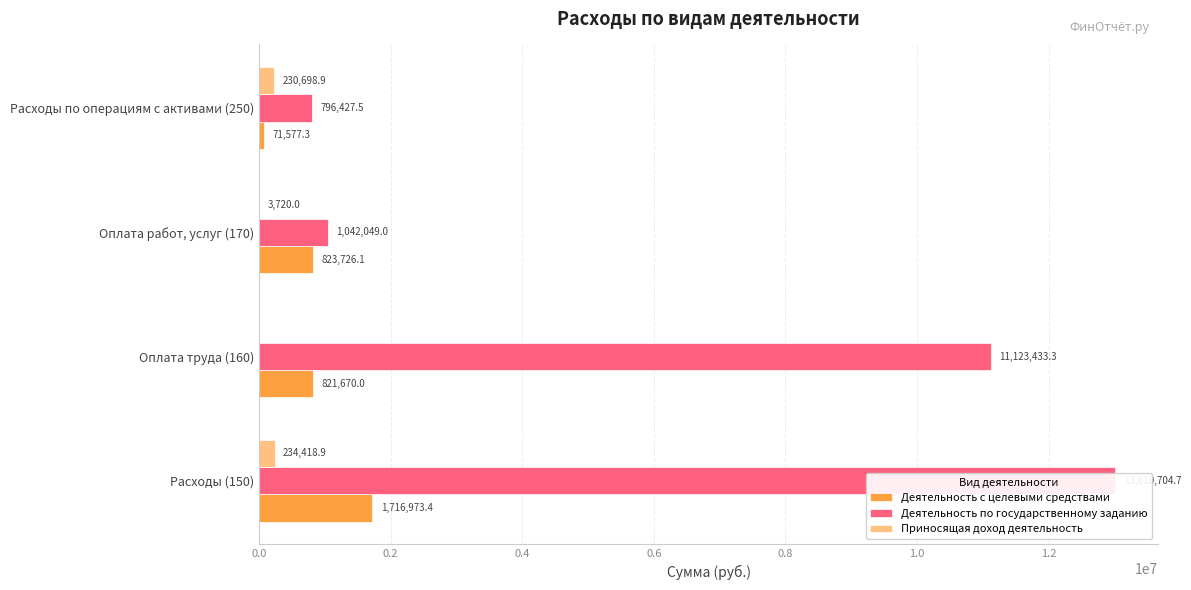

Reading right to left, list all the values displayed in this chart.

Деятельность с целевыми средствами: 0.6=71577.3	0.4=823726.1	0.2=821670.0	0.0=1716973.4
Деятельность по государственному заданию: 0.6=796427.5	0.4=1042049.0	0.2=11123433.3	0.0=13010704.7
Приносящая доход деятельность: 0.6=230698.9	0.4=3720.0	0.2=0.0	0.0=234418.9